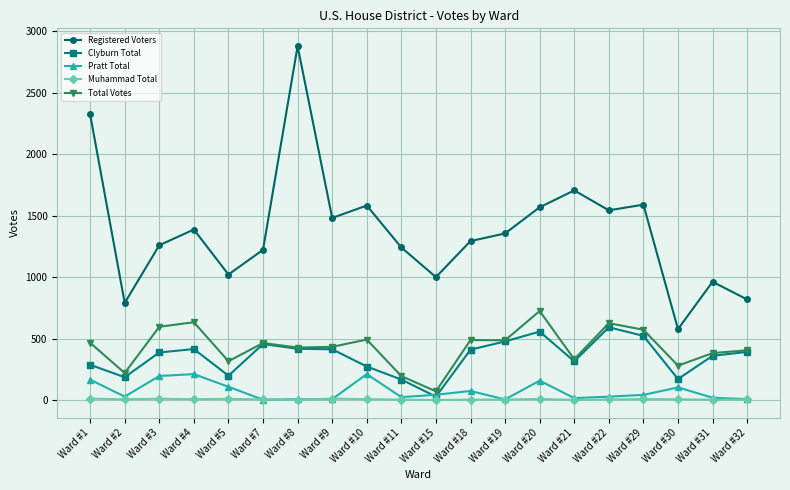

At which category is the sum across all series the highest?

Ward #8